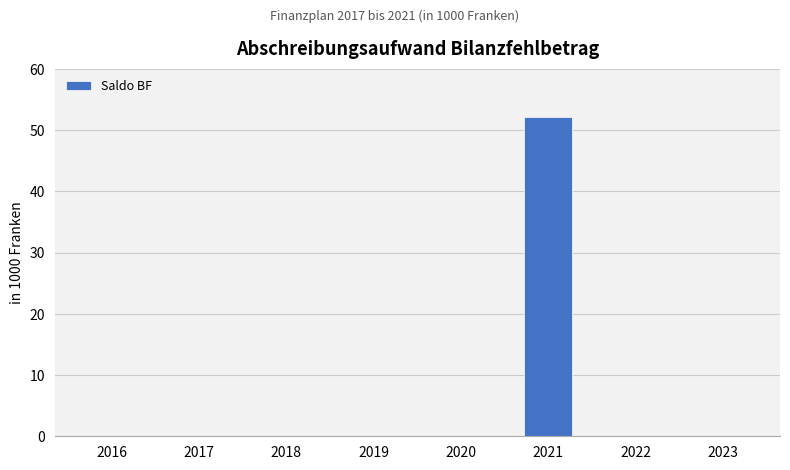

Are the bars horizontal?

No